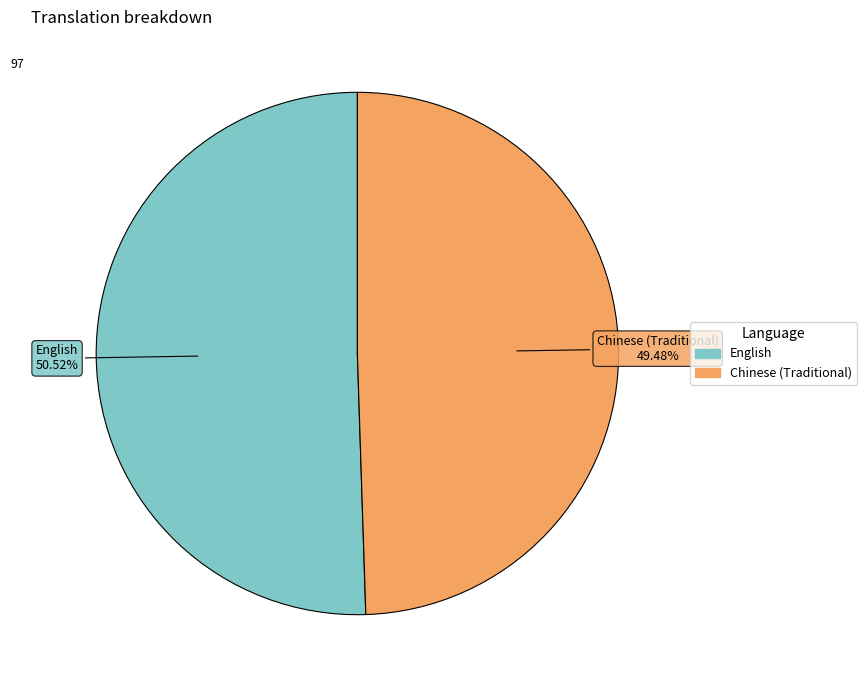

To the nearest percent, what percentage of the pie is English?

51%